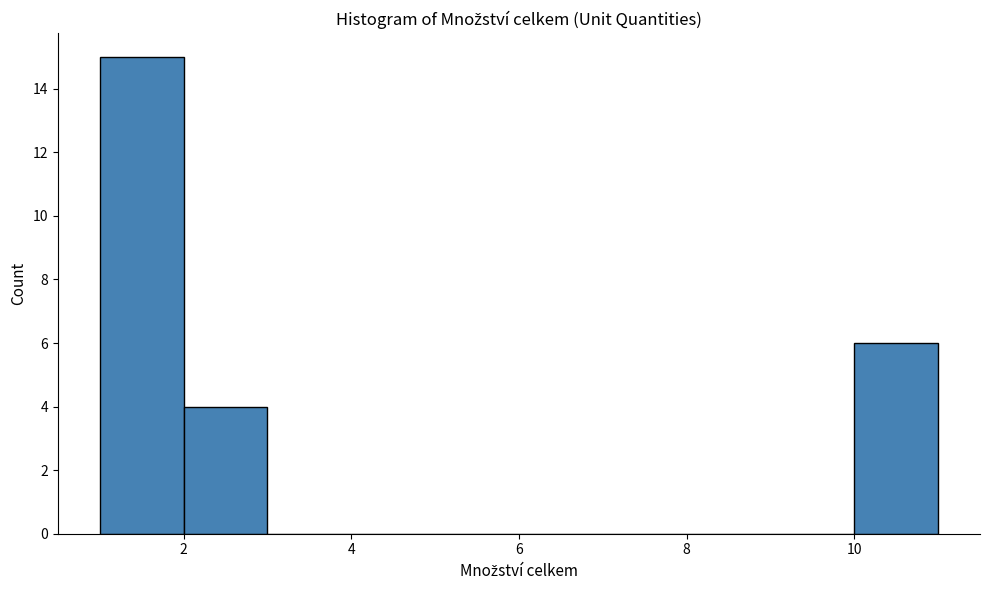

Reading left to right, transcribe this chart: for each bar, give the range it covers on the x-axis and its height. The values are not printed on the chart, so give them approximately, as read against the axis.

1 to 2: 15
2 to 3: 4
3 to 4: 0
4 to 5: 0
5 to 6: 0
6 to 7: 0
7 to 8: 0
8 to 9: 0
9 to 10: 0
10 to 11: 6